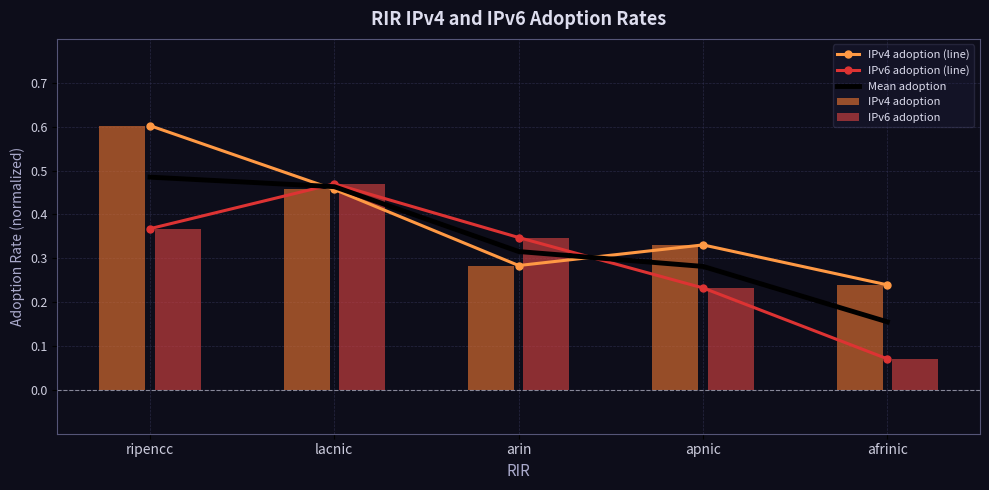

Reading right to left, extract all data points from this chart.

IPv4 adoption (line): afrinic=0.2	apnic=0.3	arin=0.3	lacnic=0.5	ripencc=0.6
IPv6 adoption (line): afrinic=0.1	apnic=0.2	arin=0.3	lacnic=0.5	ripencc=0.4
Mean adoption: afrinic=0.2	apnic=0.3	arin=0.3	lacnic=0.5	ripencc=0.5